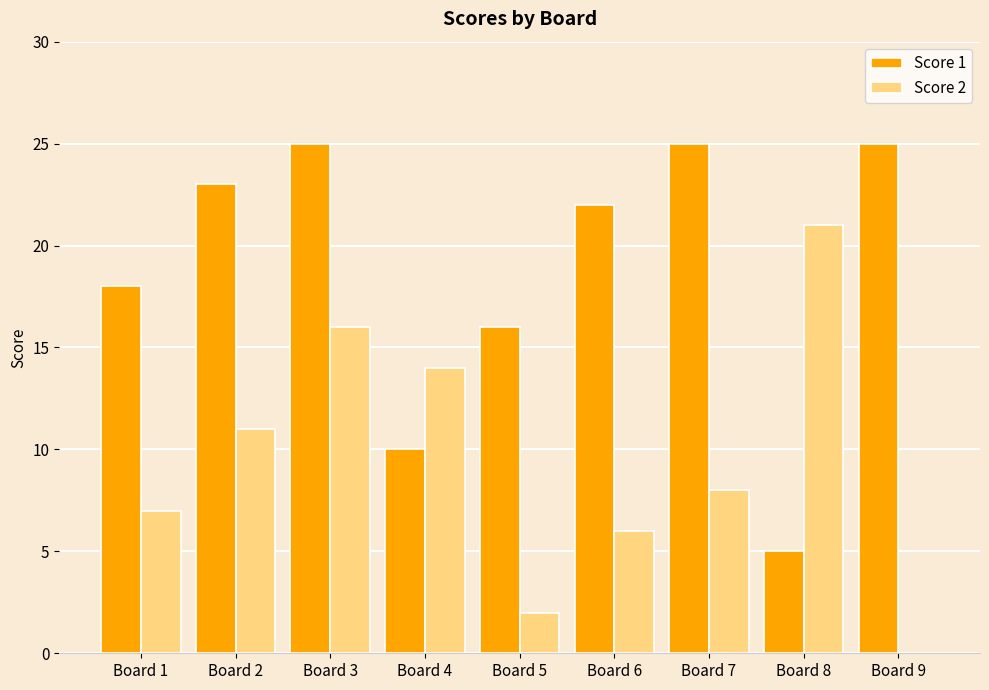

Is it true that Score 2 equals 2 at Board 1?

False